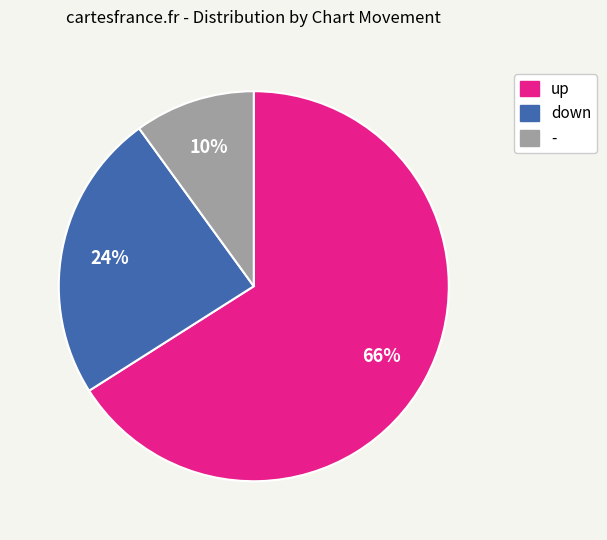

Which category has the biggest portion of the pie?

up